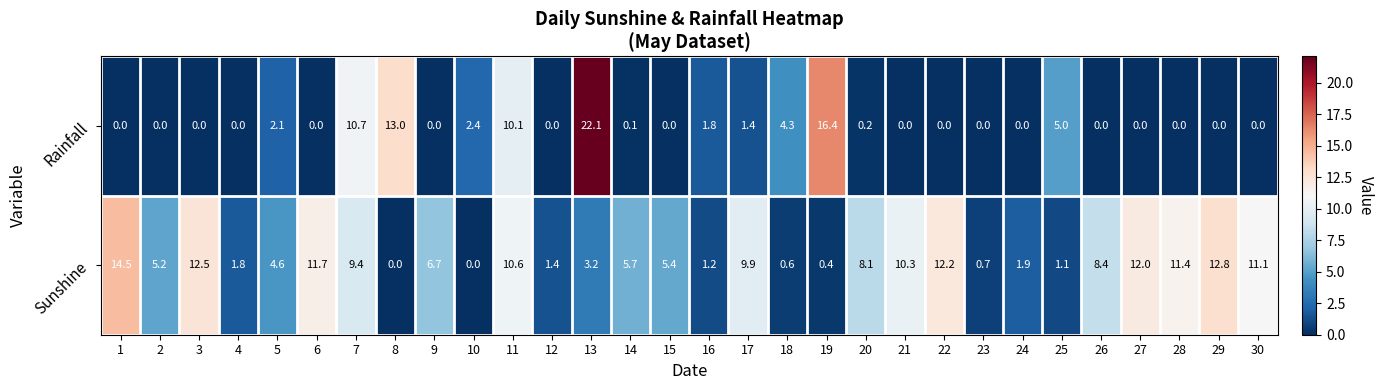

What is the total value across all series at 8?

13.0